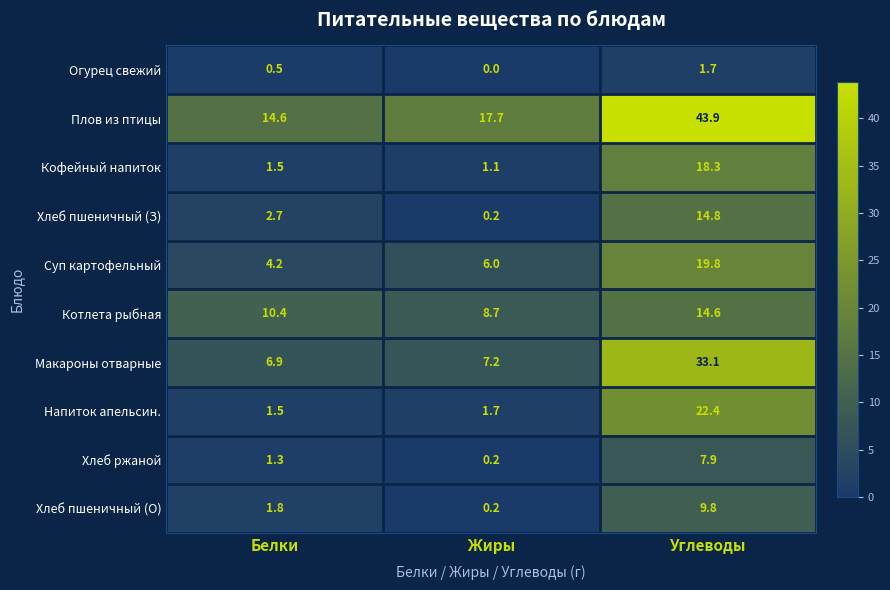

What is the difference between the highest and lowest values at Белки?

14.1